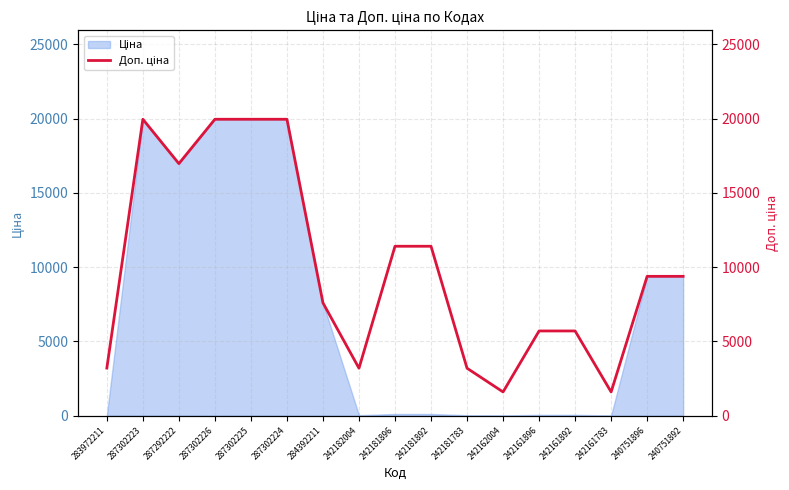

The value at 242161896 is 1916.9. True or false?

False